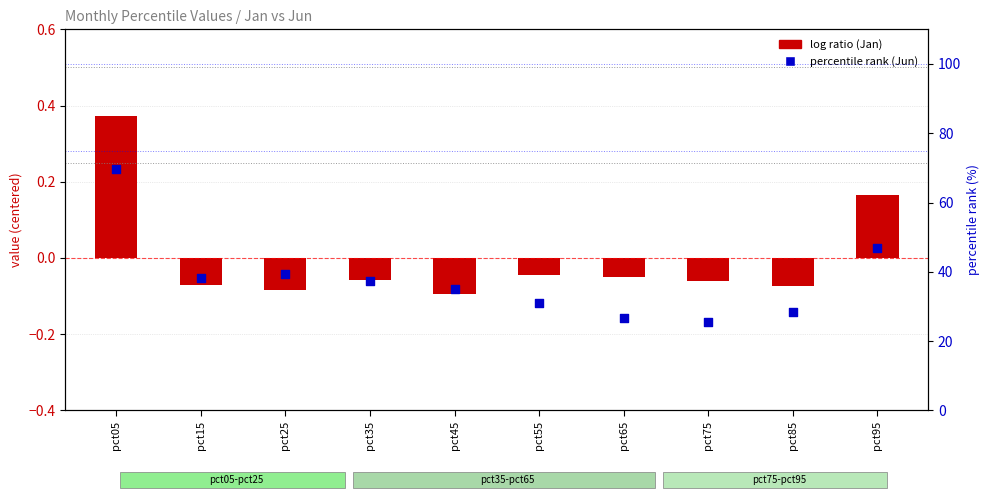

At how many categories does at least one series exceed 47?

1